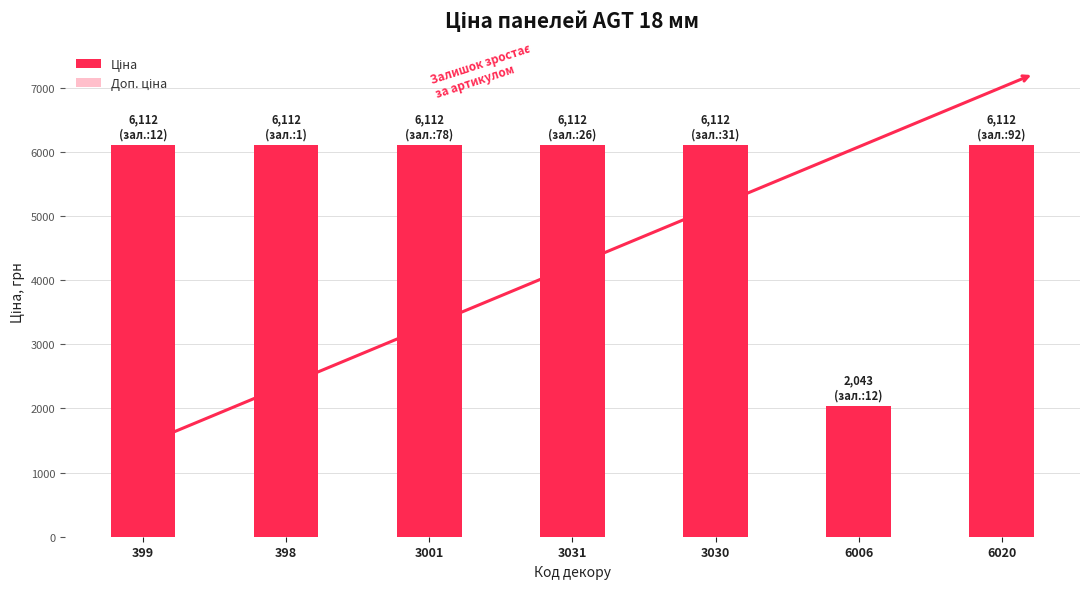

Which has a higher value, 3030 or 399?

3030